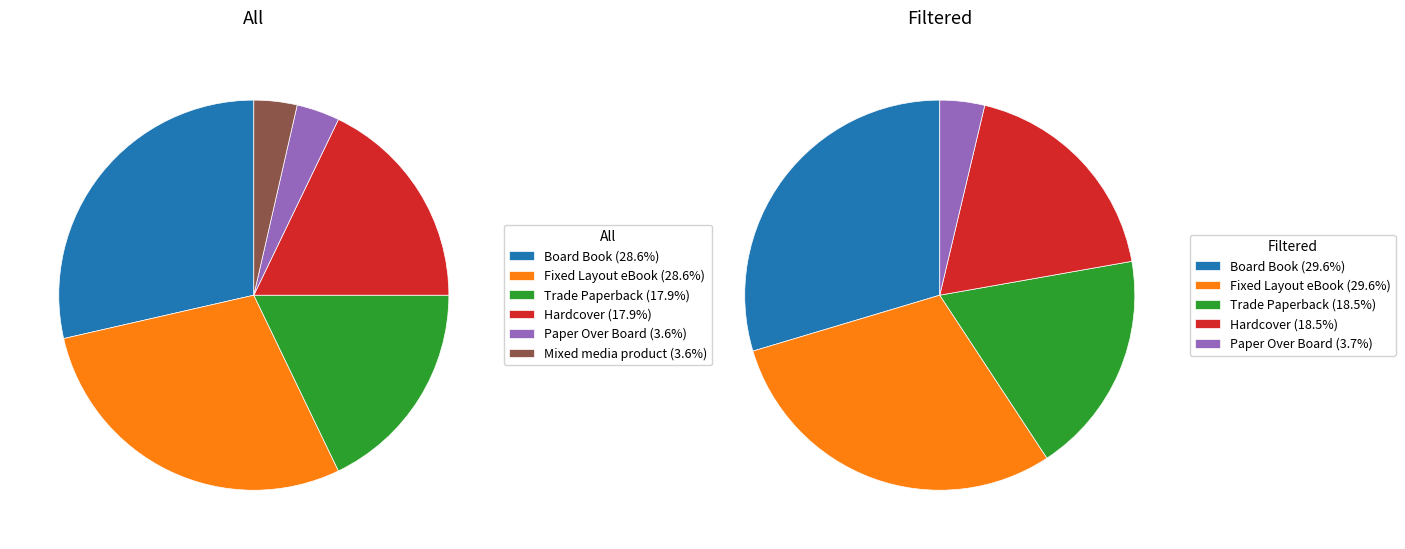

How many slices are in this pie chart?

6